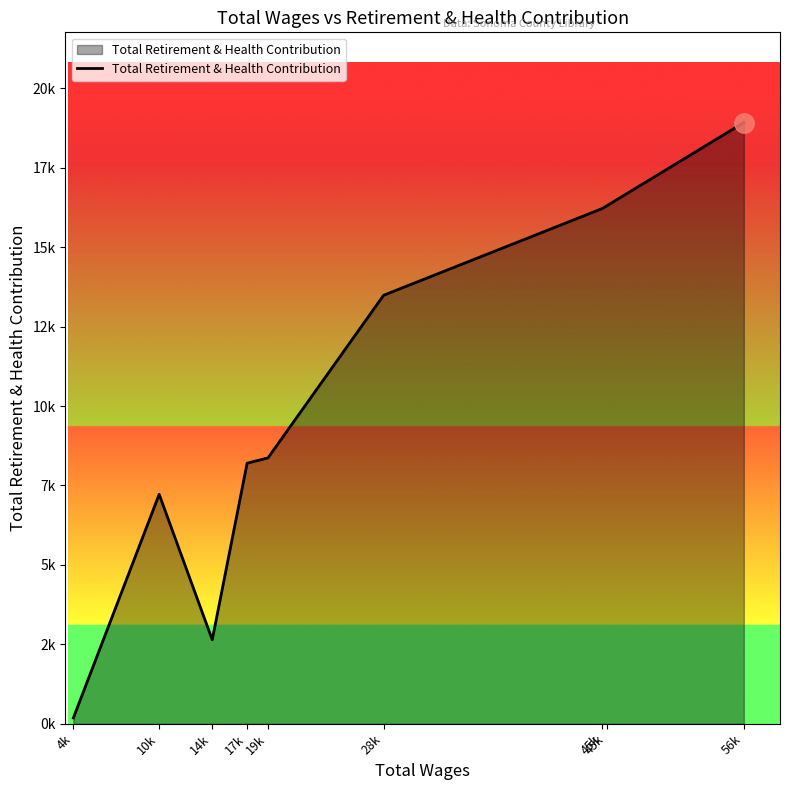

List the labels in order of value, smallest first.

4k, 14k, 10k, 17k, 19k, 28k, 45k, 45k, 56k